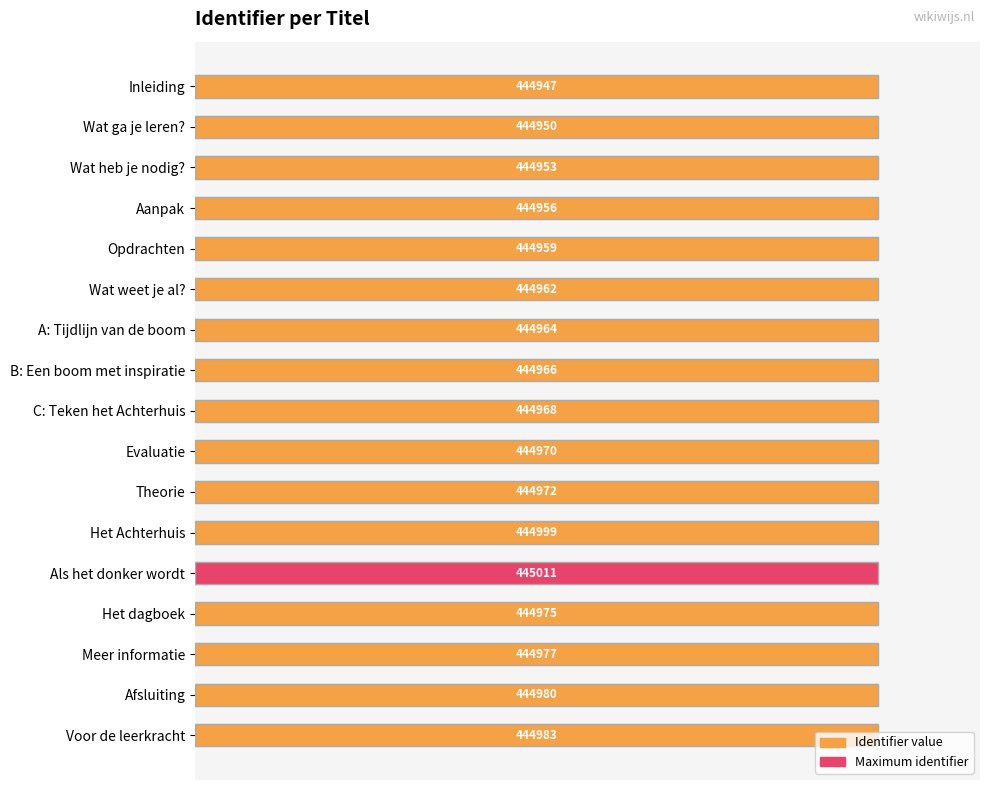

Rank the categories by value from highest to lowest.

Als het donker wordt, Het Achterhuis, Voor de leerkracht, Afsluiting, Meer informatie, Het dagboek, Theorie, Evaluatie, C: Teken het Achterhuis, B: Een boom met inspiratie, A: Tijdlijn van de boom, Wat weet je al?, Opdrachten, Aanpak, Wat heb je nodig?, Wat ga je leren?, Inleiding